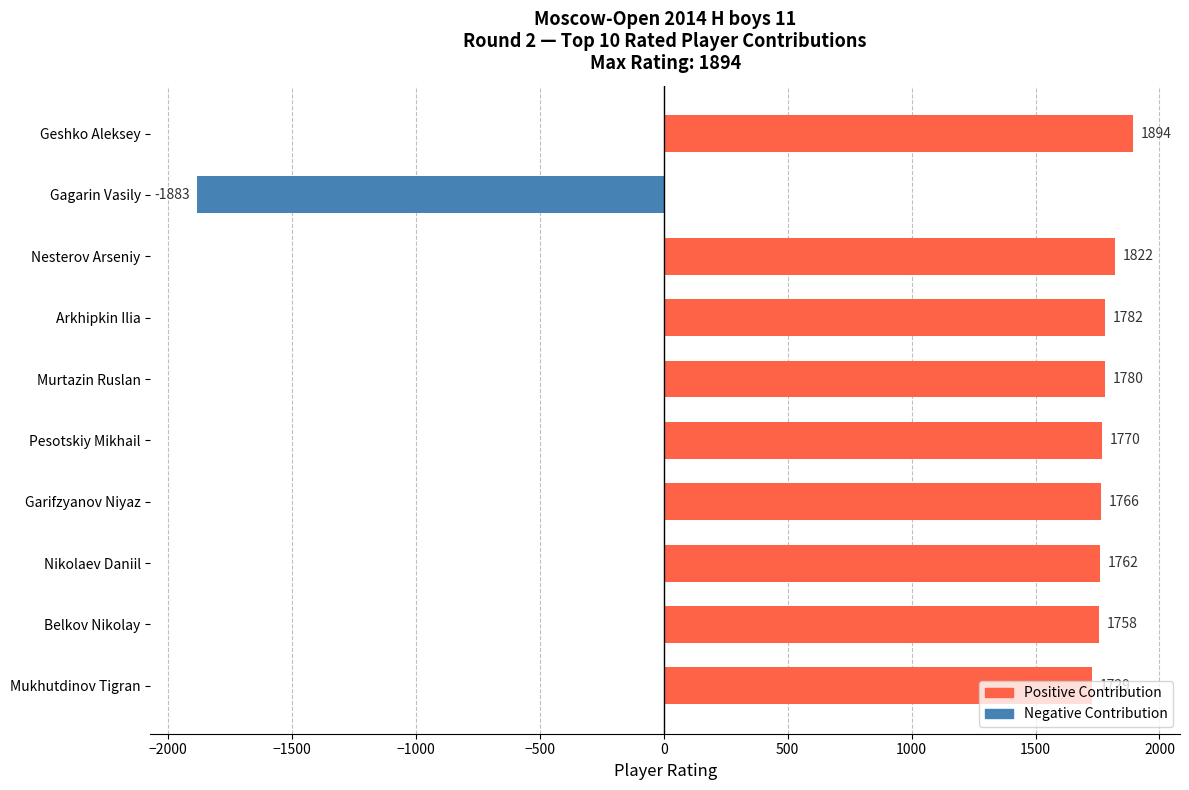

What is the sum of all values?

14180